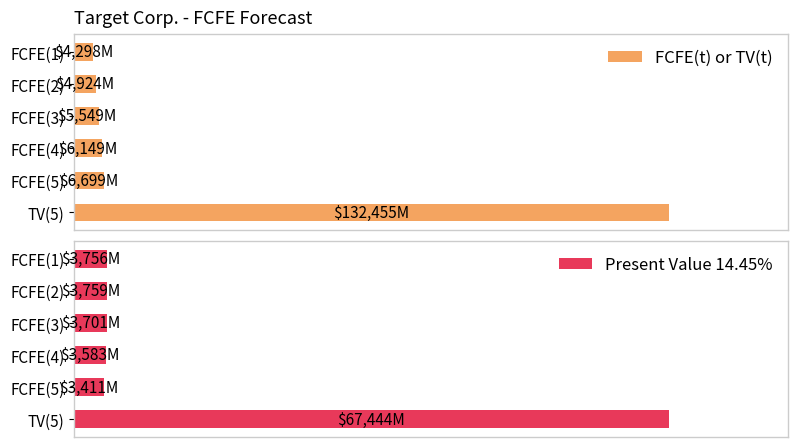

Rank the categories by FCFE(t) or TV(t) value from highest to lowest.

5, 4, 3, 2, 1, 0